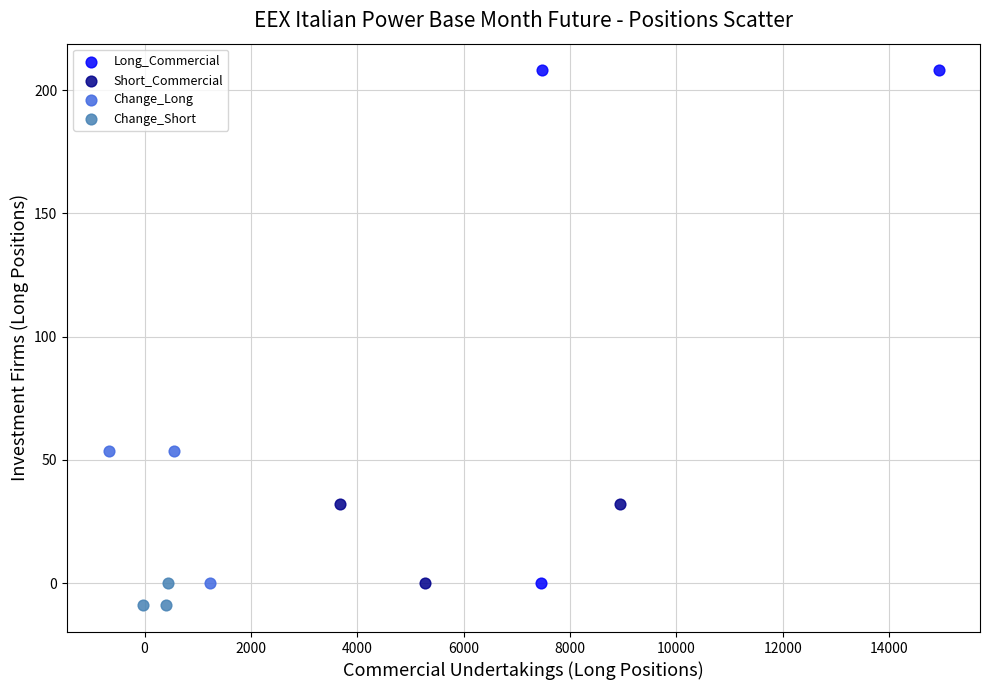

Which series reaches the maximum Y coordinate?

Long_Commercial